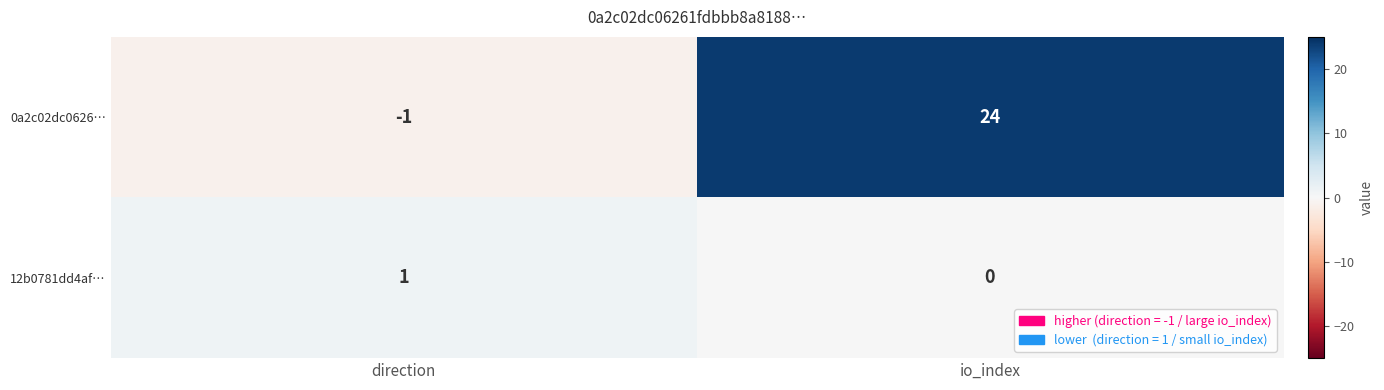

Reading right to left, what are all the values shown in this chart?

0a2c02dc0626…: 24	-1
12b0781dd4af…: 0	1